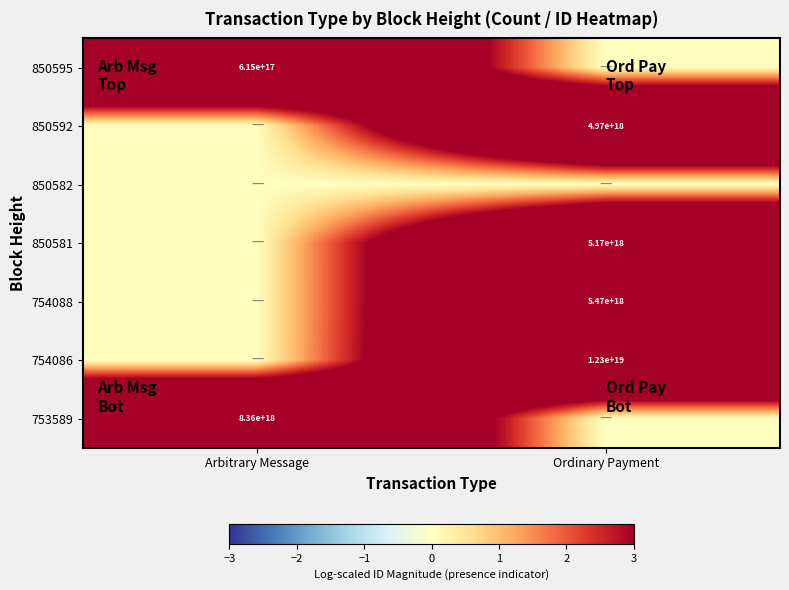

True or false: 850581 has a value of 5170000000000000000 at Ordinary Payment.

True